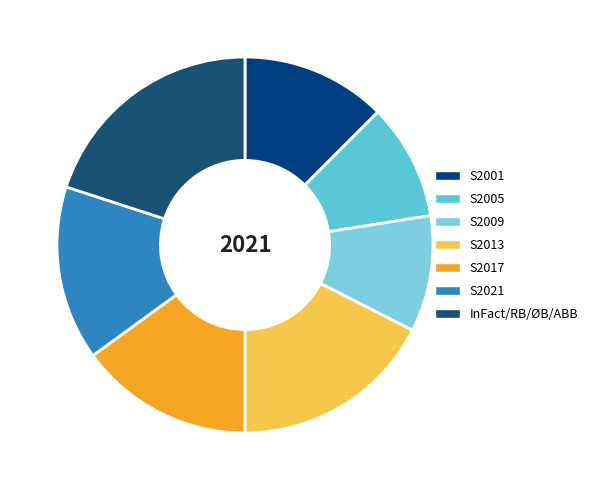

To the nearest percent, what percentage of the pie is S2001?

12%